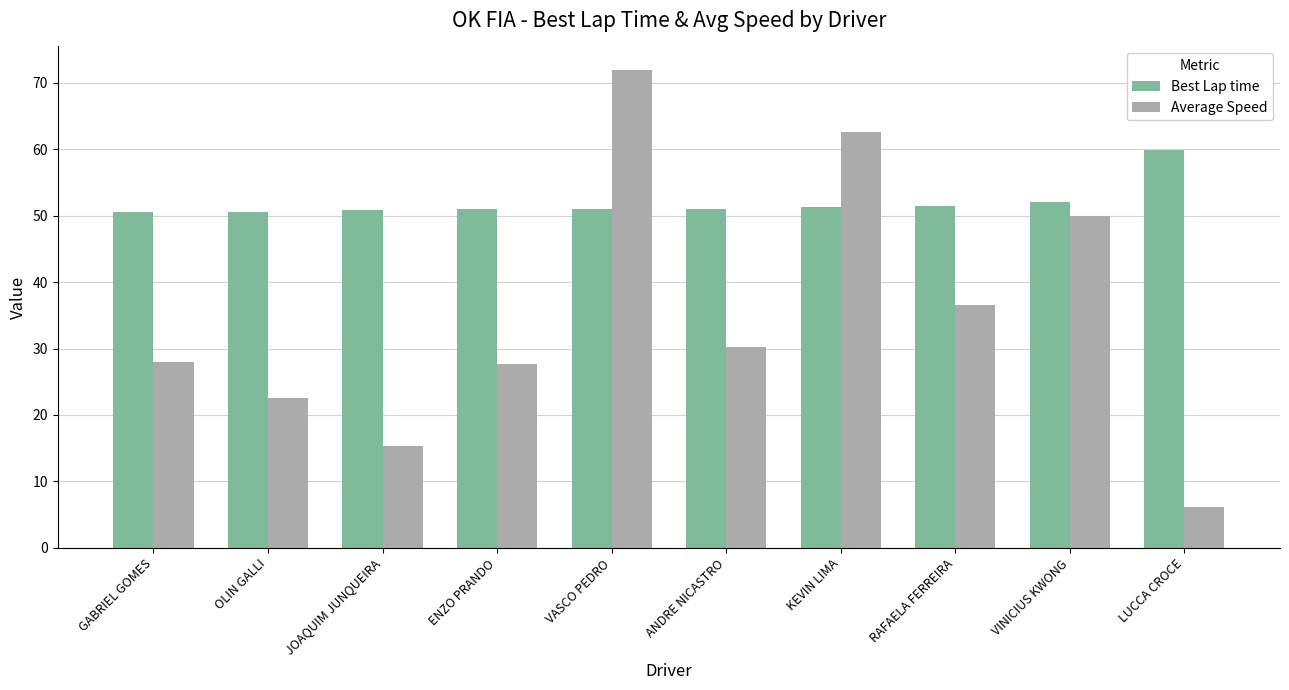

Does the chart contain stacked bars?

No